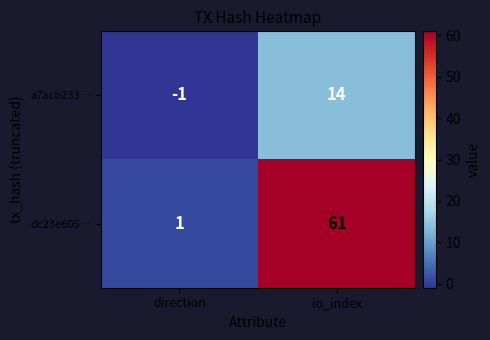

Rank the series at direction from lowest to highest value.

a7acb233…, dc23e605…